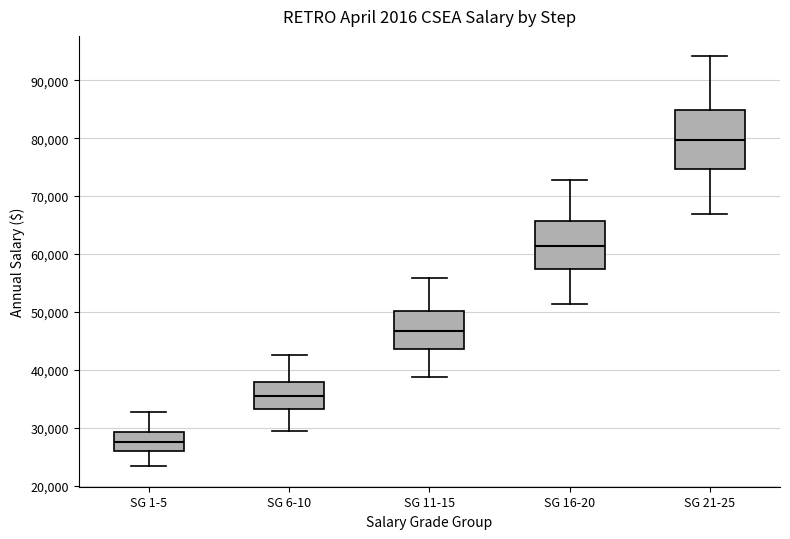

Reading left to right, transcribe this box plot: for each box, give where its median line is, the range the box spans, and where its two whiskers end, as read against the y-axis. The values are not printed on the chart, so give them approximately, as read against the axis.

SG 1-5: median 28000, box 26000 to 29000, whiskers 23000 to 33000
SG 6-10: median 36000, box 33000 to 38000, whiskers 29000 to 43000
SG 11-15: median 47000, box 44000 to 50000, whiskers 39000 to 56000
SG 16-20: median 61000, box 57000 to 66000, whiskers 51000 to 73000
SG 21-25: median 80000, box 75000 to 85000, whiskers 67000 to 94000